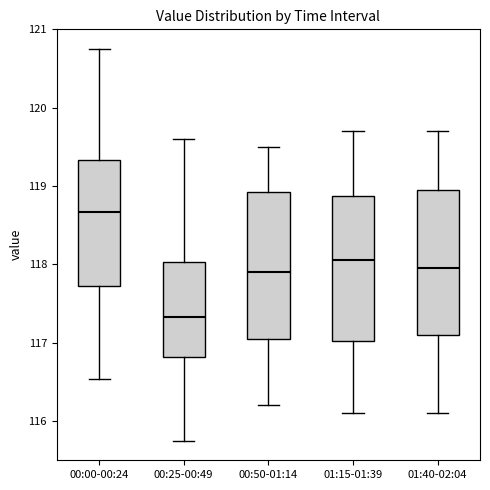

Reading left to right, read every box against the y-axis: the position of its median line, the range the box covers, and the ends of its whiskers. The values are not printed on the chart, so give them approximately, as read against the axis.

00:00-00:24: median 118.7, box 117.7 to 119.3, whiskers 116.5 to 120.8
00:25-00:49: median 117.3, box 116.8 to 118.0, whiskers 115.8 to 119.6
00:50-01:14: median 117.9, box 117.1 to 118.9, whiskers 116.2 to 119.5
01:15-01:39: median 118.1, box 117.0 to 118.9, whiskers 116.1 to 119.7
01:40-02:04: median 118.0, box 117.1 to 119.0, whiskers 116.1 to 119.7